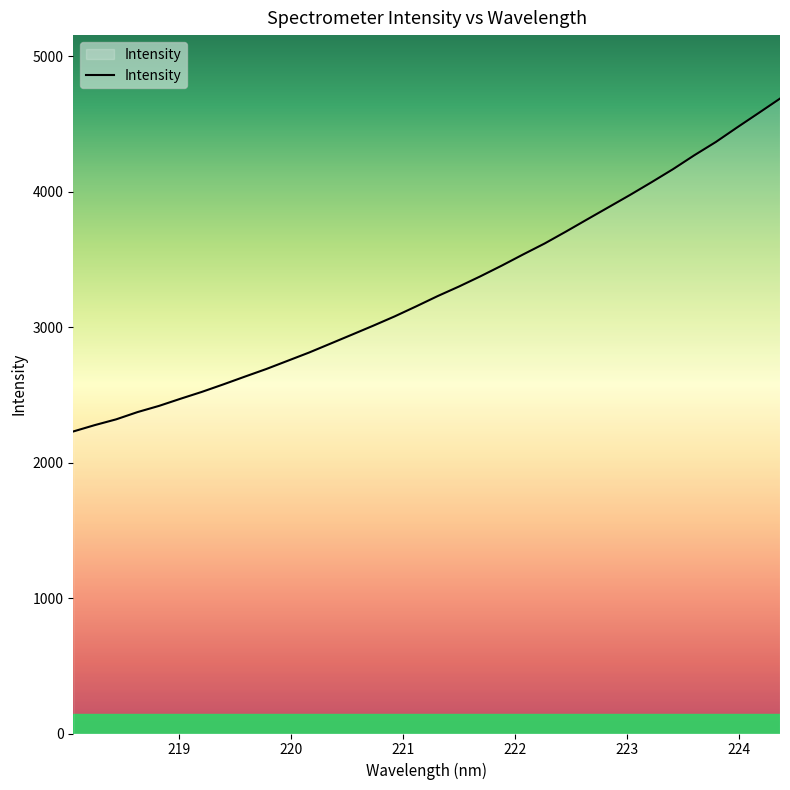

What is the greatest value displayed?

4688.9